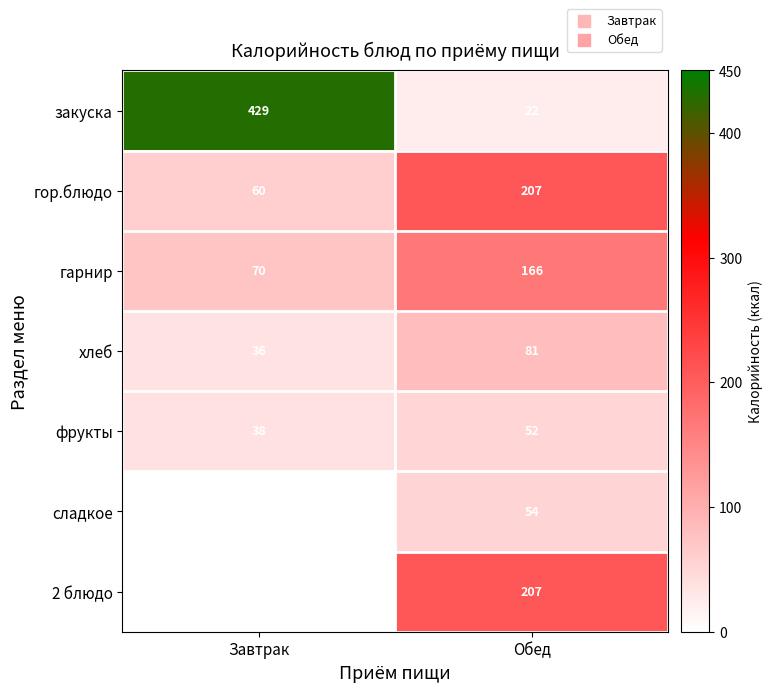

What is the sum of the гарнир values at Обед and Завтрак?

236